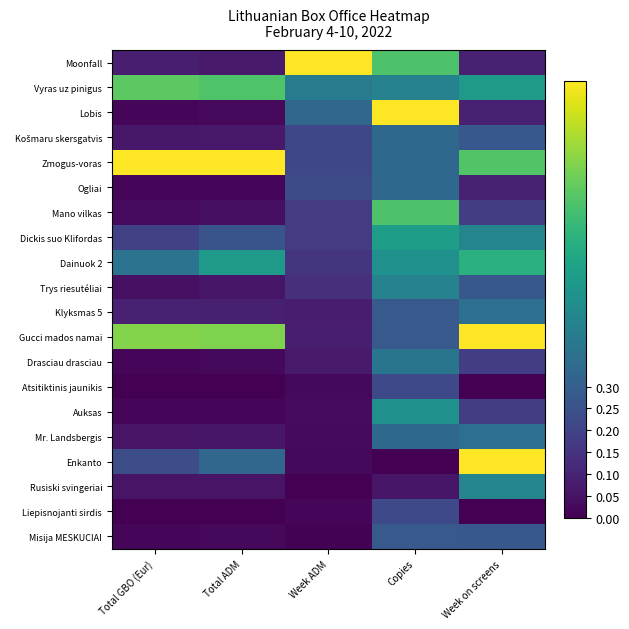

How many distinct data groups are displayed?

20